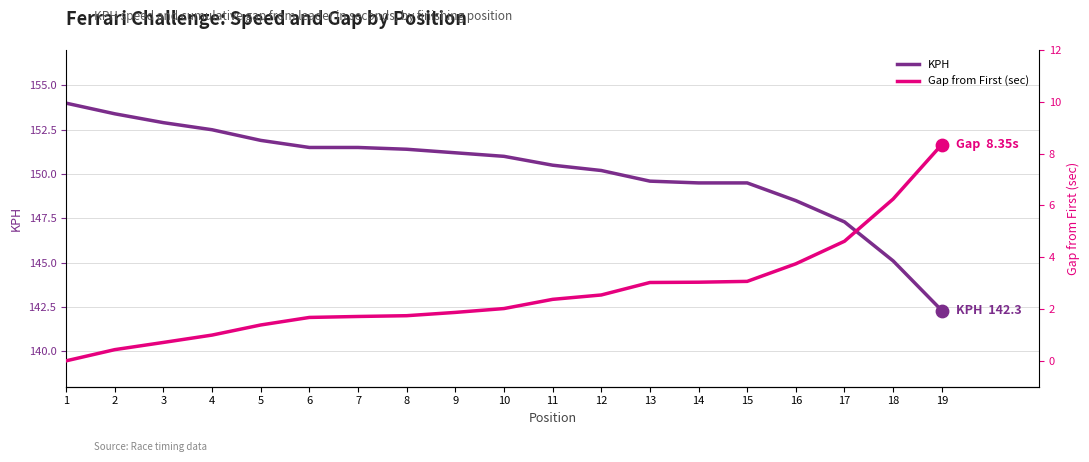

At which category is the sum across all series the highest?

1